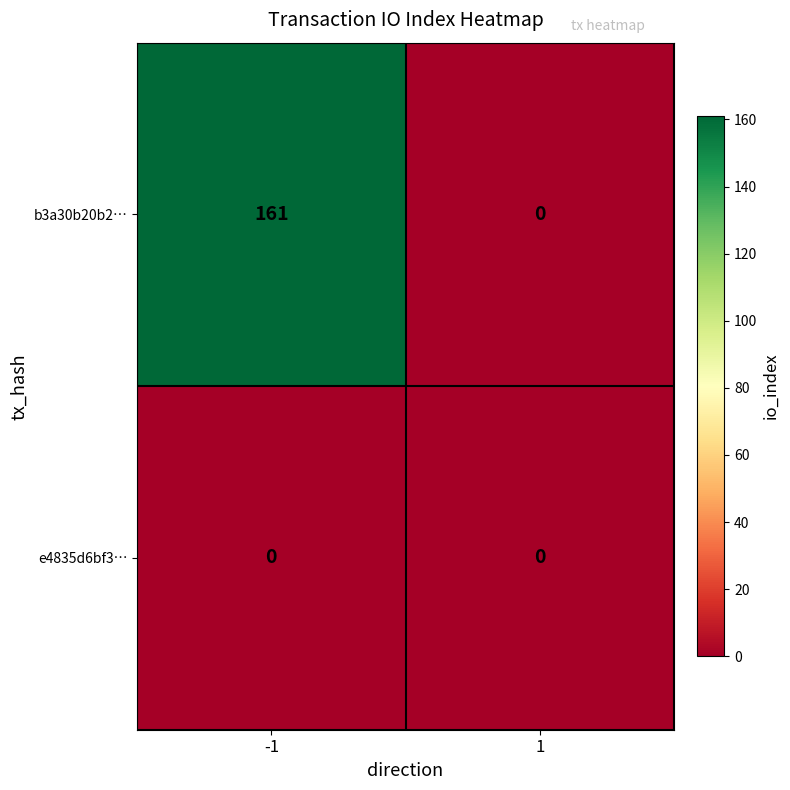

True or false: b3a30b20b2… has a value of 109 at 1.

False